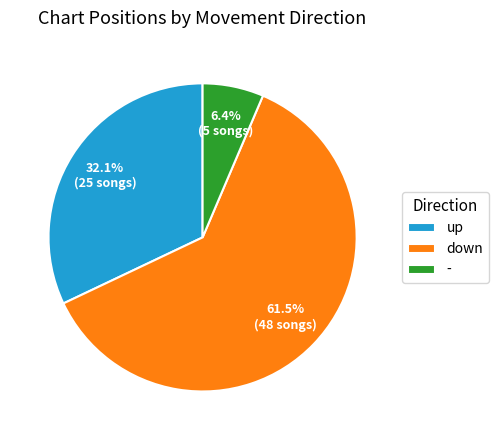

Rank the categories by value from highest to lowest.

down, up, -